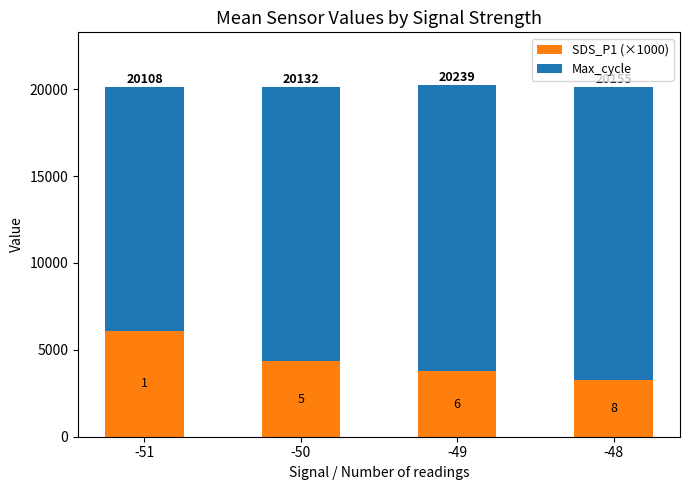

How many bars are there in total?

8